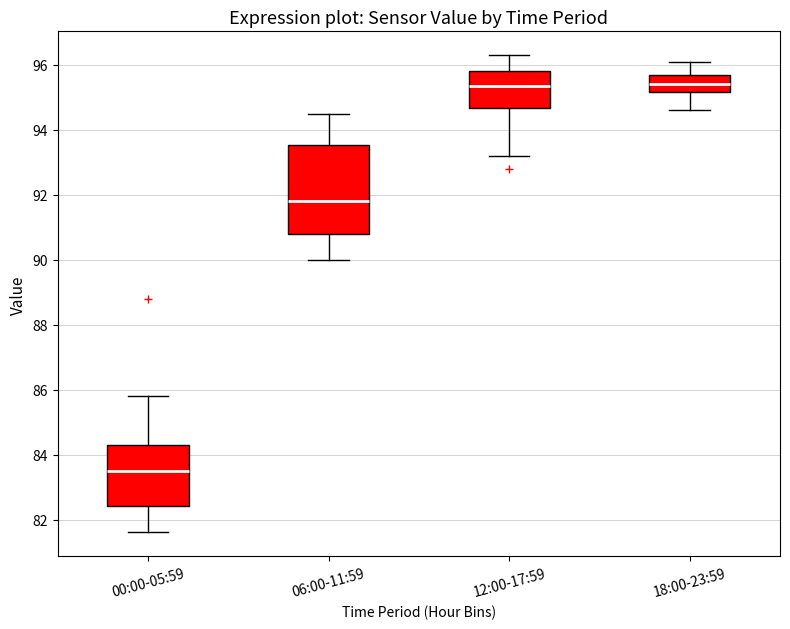

Reading left to right, transcribe this box plot: for each box, give where its median line is, the range the box spans, and where its two whiskers end, as read against the y-axis. The values are not printed on the chart, so give them approximately, as read against the axis.

00:00-05:59: median 83.6, box 82.4 to 84.4, whiskers 81.6 to 85.8
06:00-11:59: median 91.8, box 90.8 to 93.6, whiskers 90.0 to 94.6
12:00-17:59: median 95.4, box 94.6 to 95.8, whiskers 93.2 to 96.4
18:00-23:59: median 95.4, box 95.2 to 95.8, whiskers 94.6 to 96.2